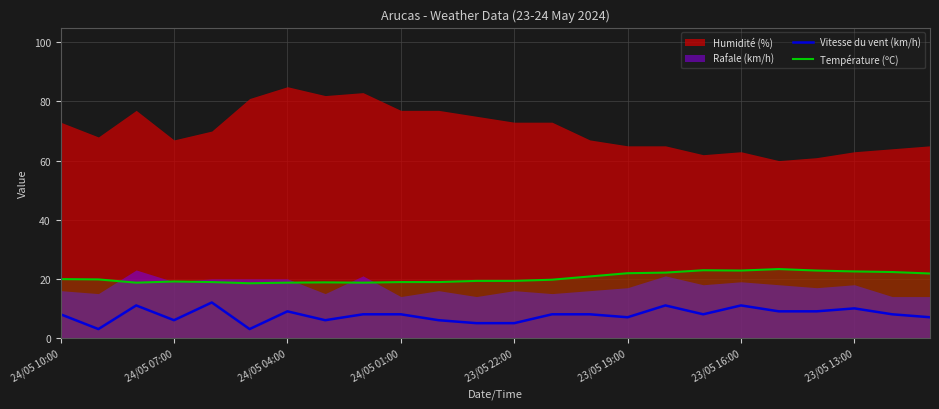

Is the value of Vitesse du vent (km/h) at 14 greater than the value of Température (ºC) at 23?

No